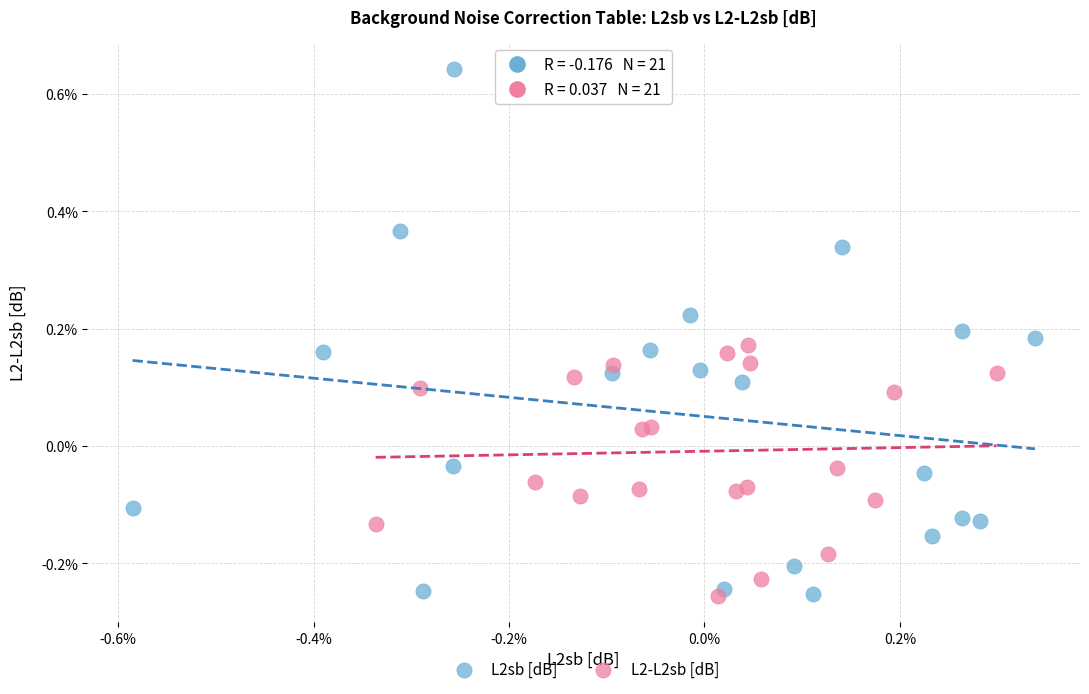

Which series reaches the maximum Y coordinate?

L2sb [dB]